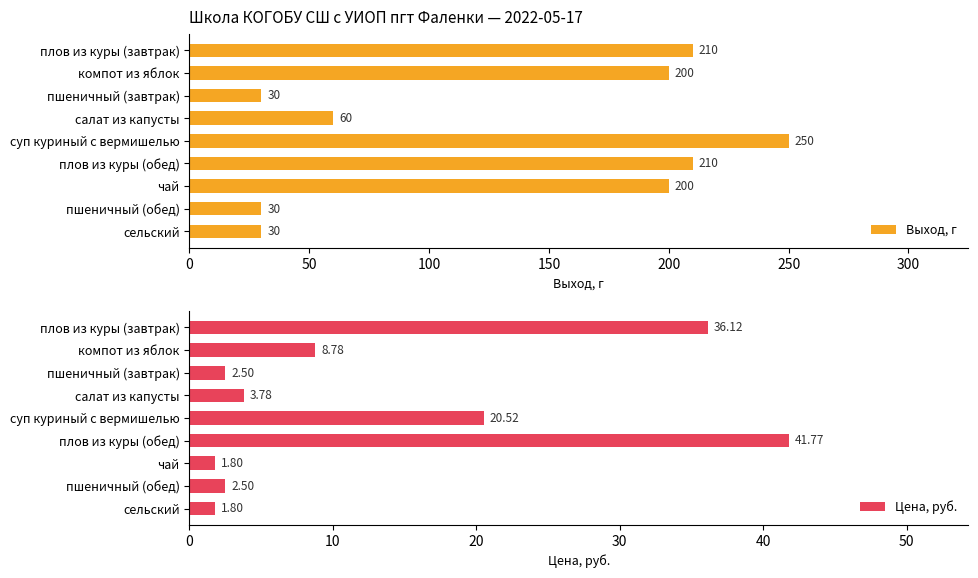

What is the sum of the Выход, г values at пшеничный (обед) and компот из яблок?

230